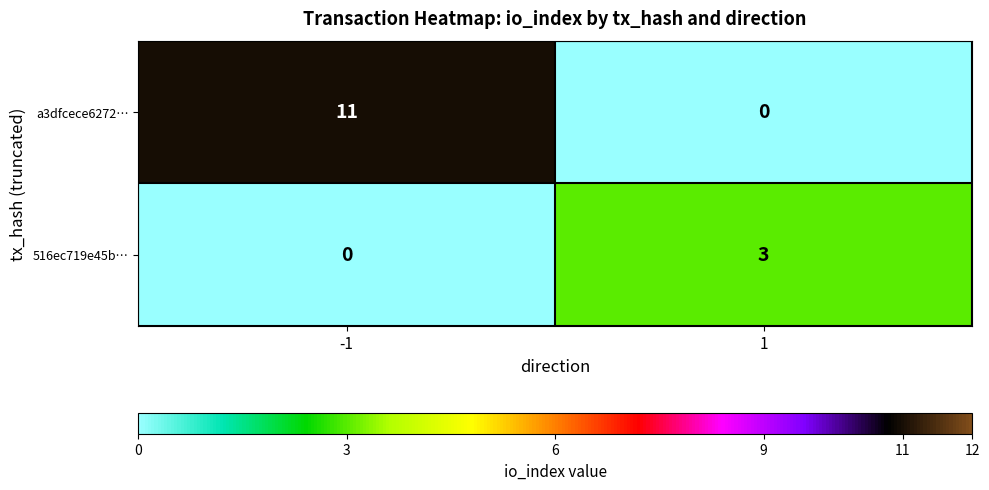

Between -1 and 1, which series saw the biggest shift?

a3dfcece6272…